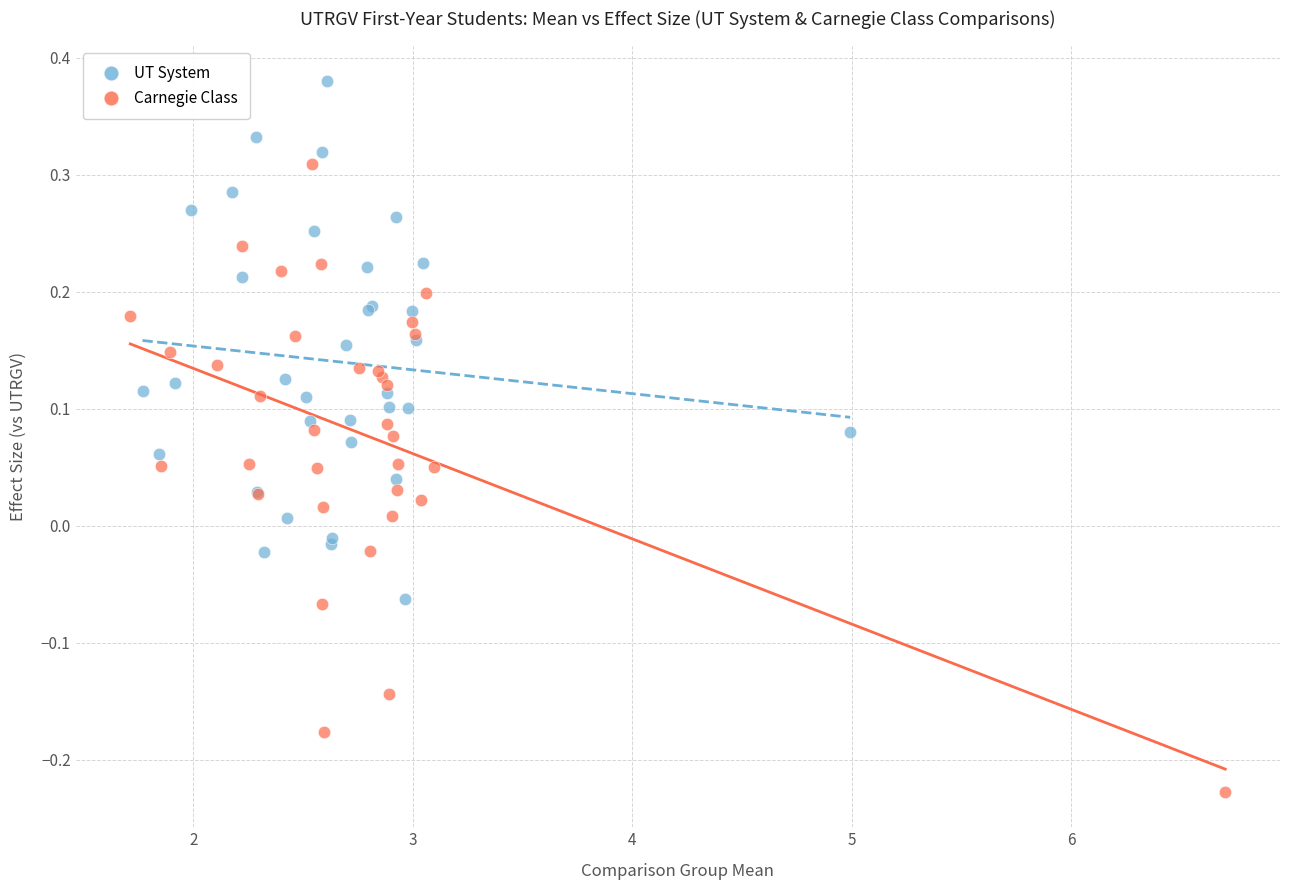

Which series reaches the maximum Y coordinate?

UT System